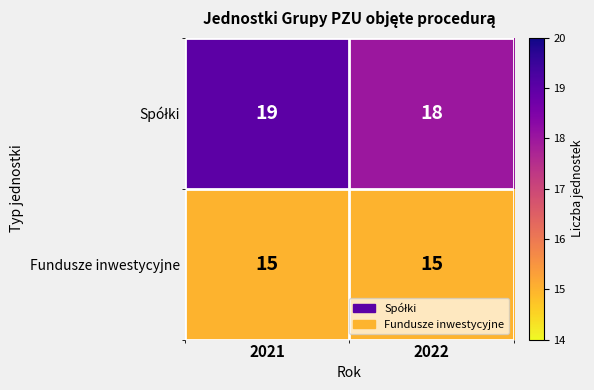

What is the sum of all Fundusze inwestycyjne values?

30